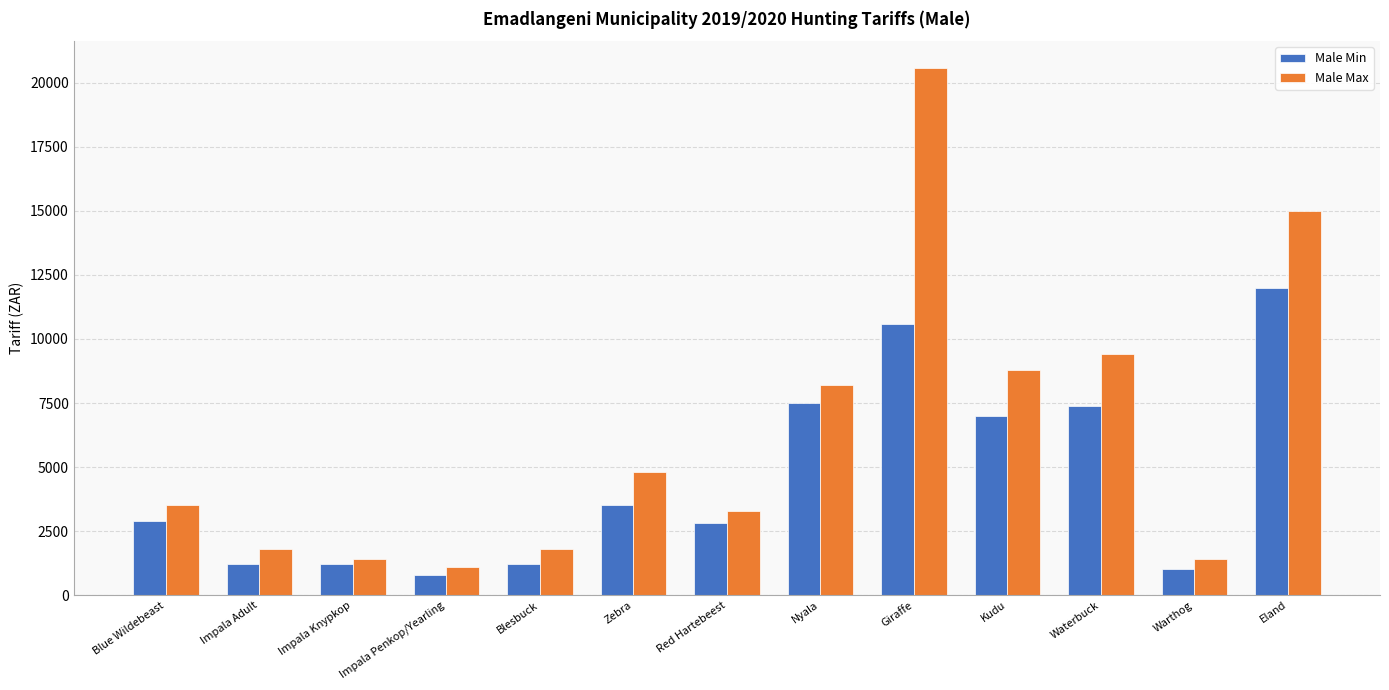

Does the chart contain any negative values?

No